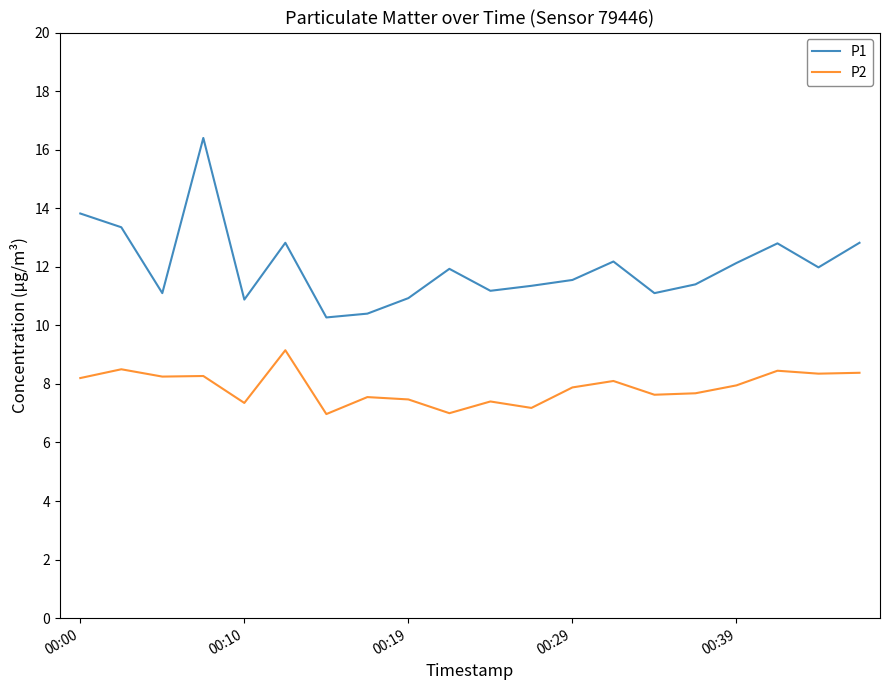

Which series has the widest spread of values?

P1